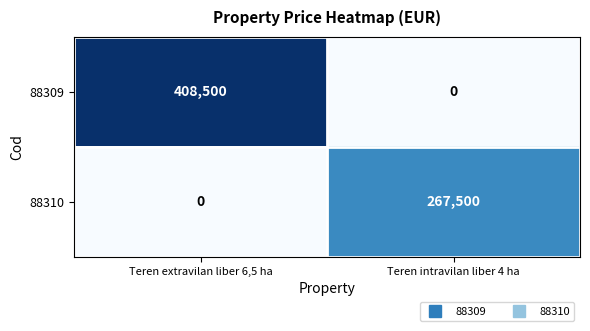

The 88309 series shows -255096 at Teren intravilan liber 4 ha. True or false?

False